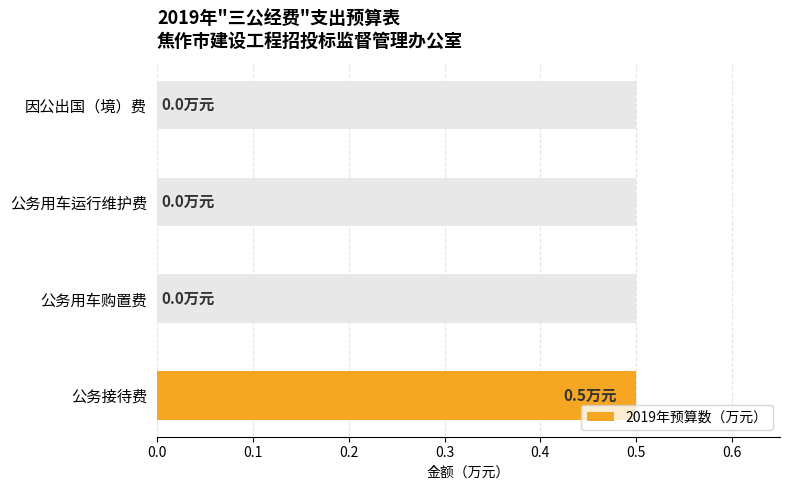

What is the average value?

0.1